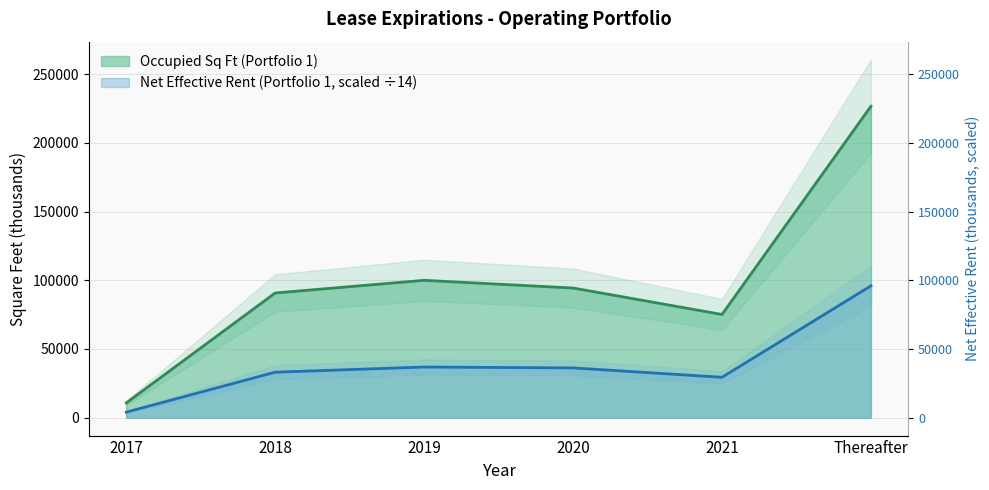

What is the greatest value displayed?

226651.0